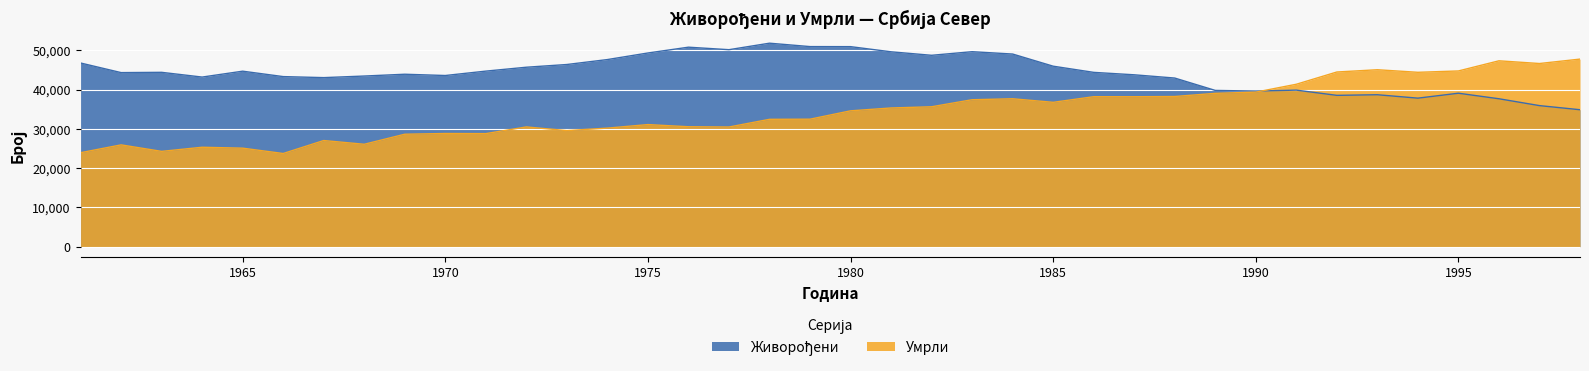

Is it true that Живорођени equals 56686 at 1968?

False